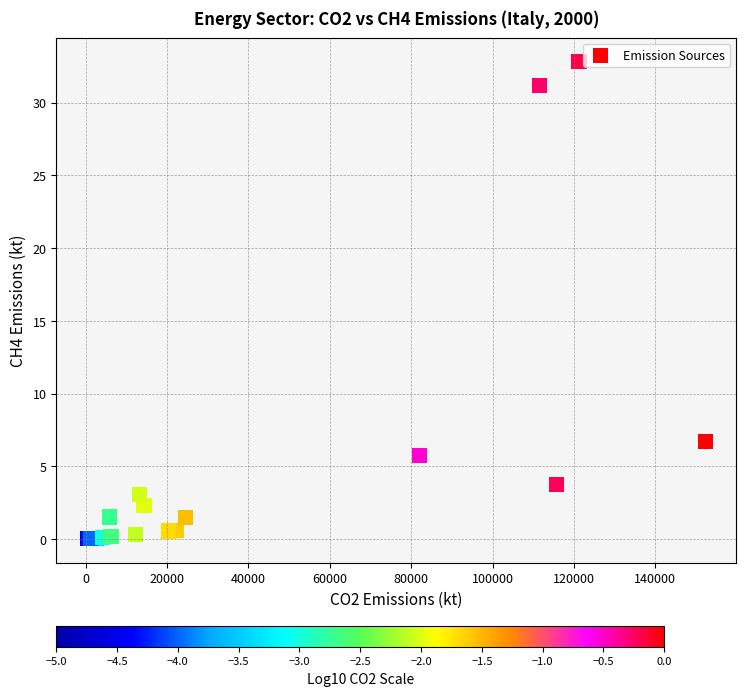

What Y value in the scatter plot is closest to 16?

6.7